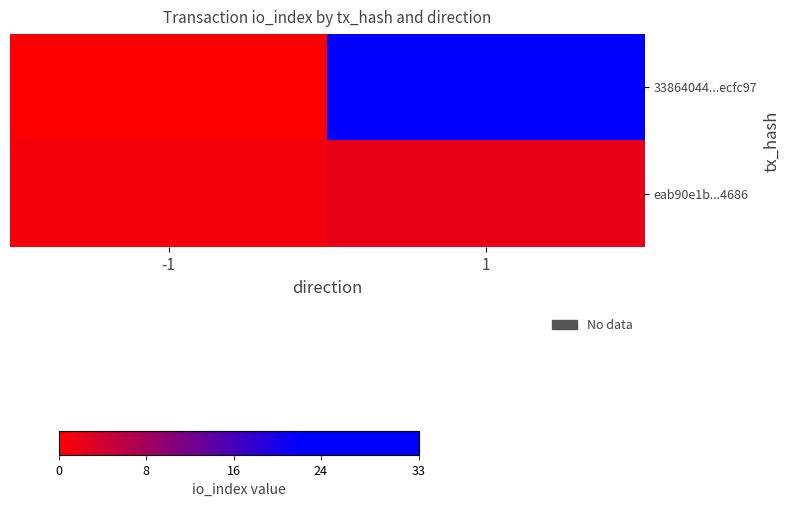

Reading right to left, what are all the values shown in this chart?

33864044...ecfc97: 1=33	-1=-1
eab90e1b...4686: 1=2	-1=1